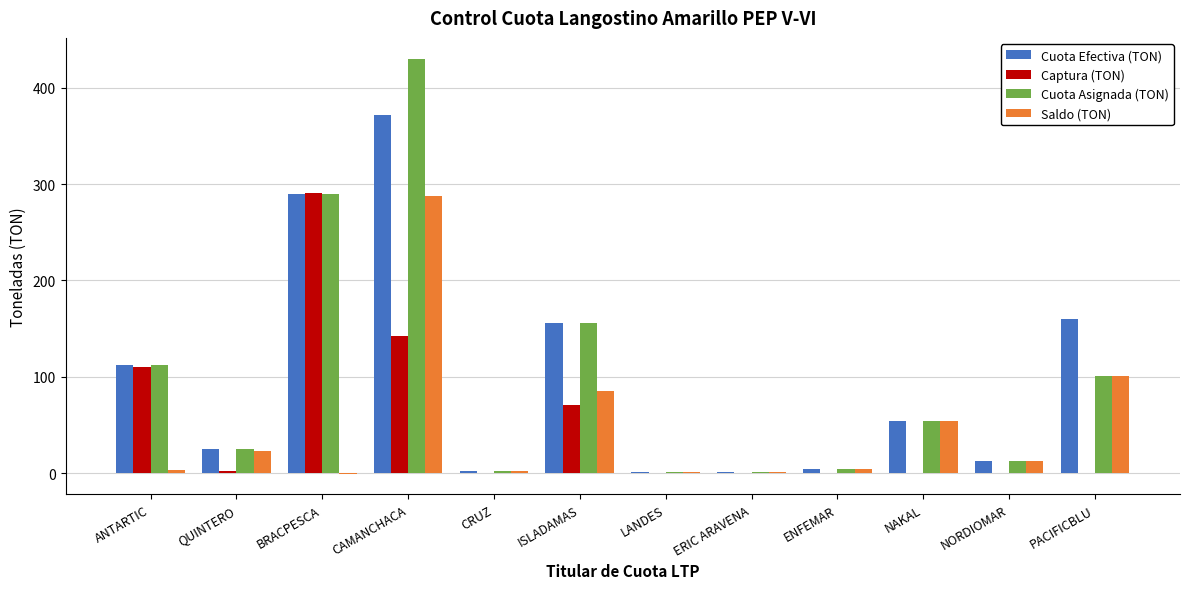

Between ERIC ARAVENA and PACIFICBLU, which series saw the biggest shift?

Cuota Efectiva (TON)